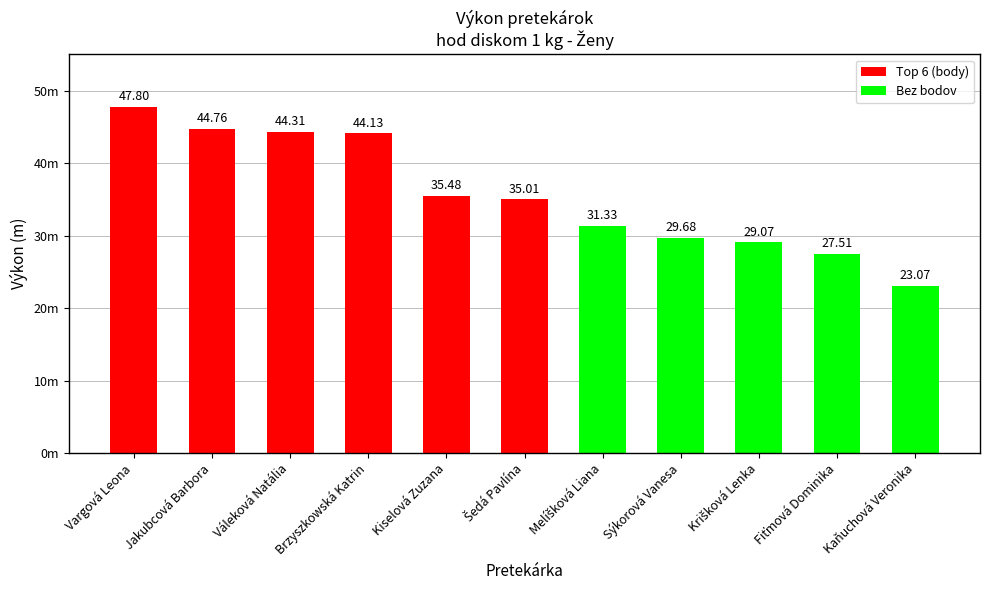

What is the smallest value displayed?

23.1